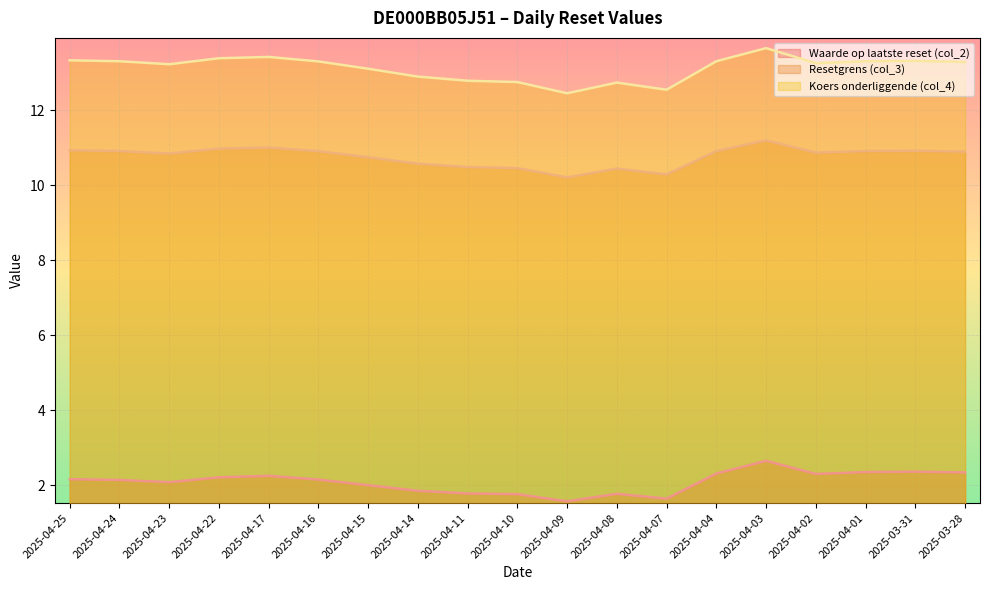

Which series has the largest range (max minus min)?

Koers onderliggende (col_4)